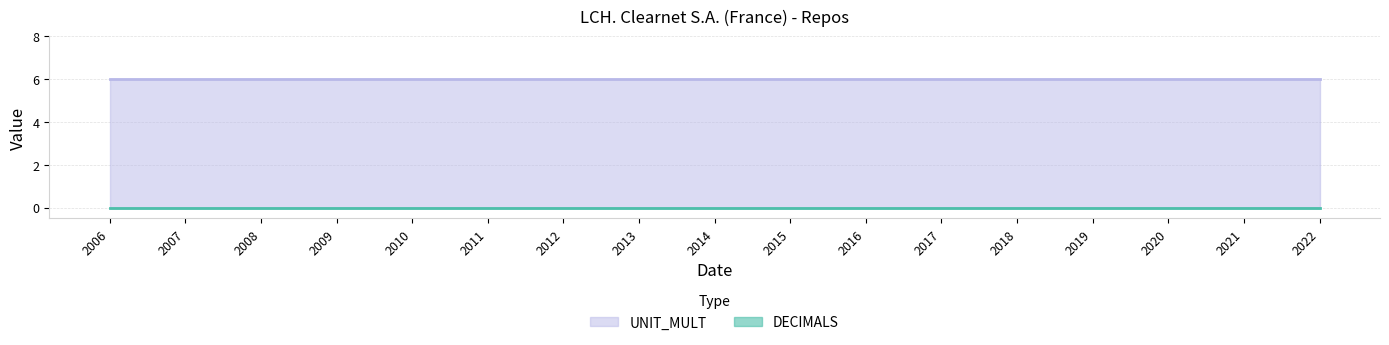

Which series has the widest spread of values?

DECIMALS